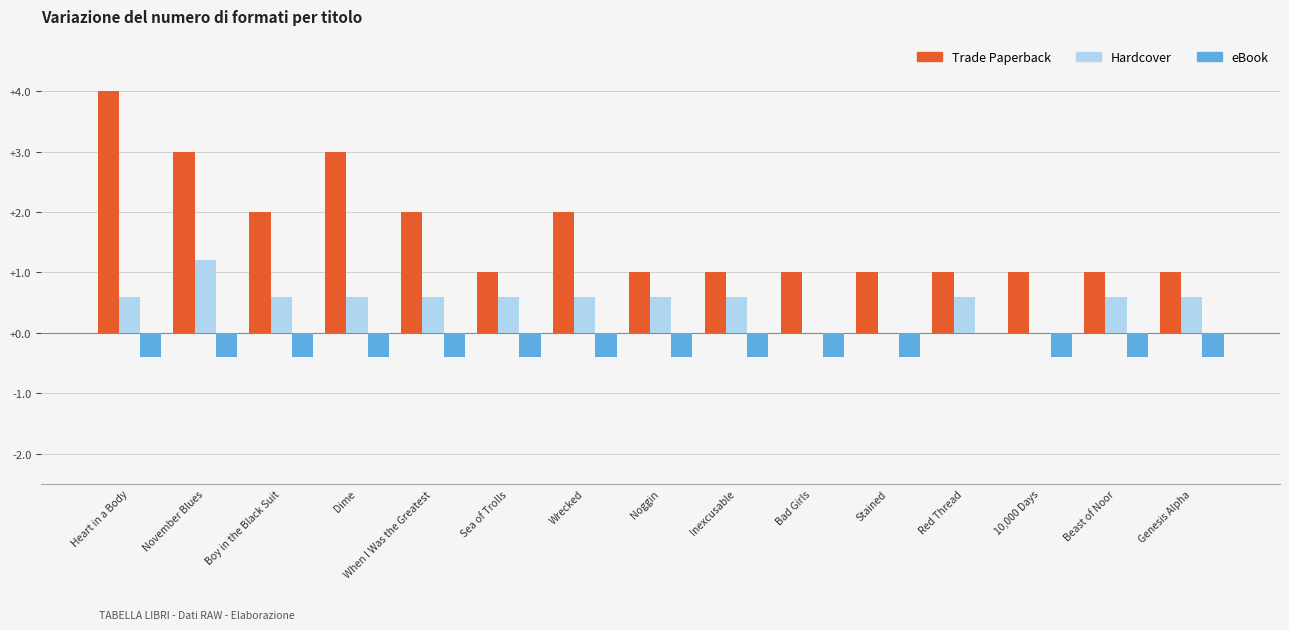

Which series has the largest range (max minus min)?

Trade Paperback